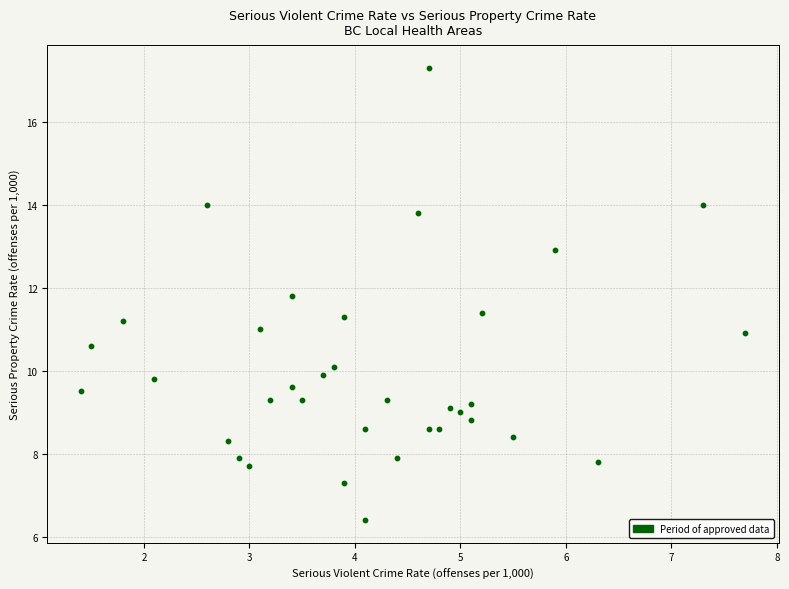

What is the range of Y values (max minus min)?

10.9